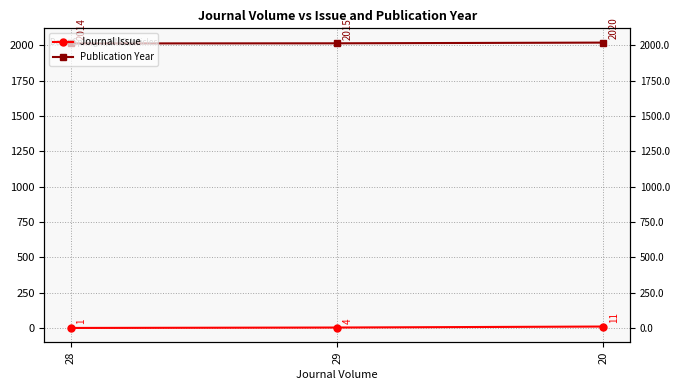

What is the label of the 2nd point from the right?

29